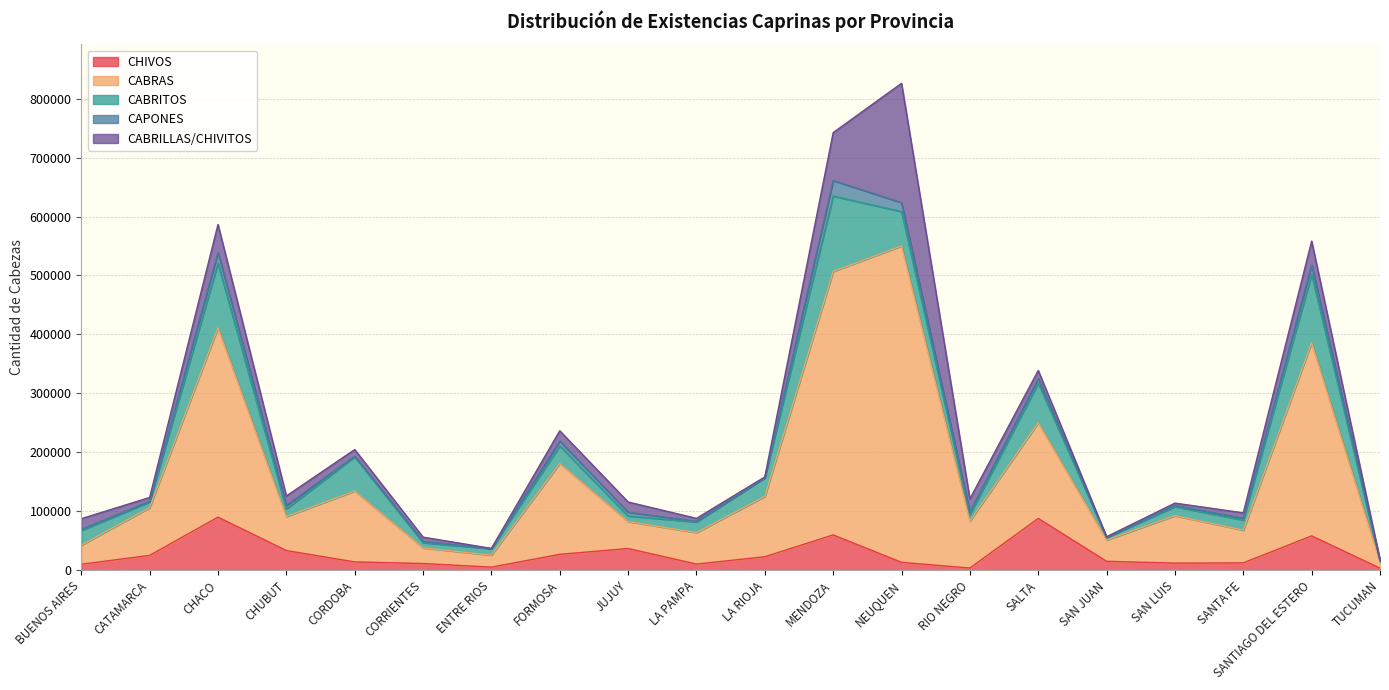

Rank the series at CATAMARCA from lowest to highest value.

CAPONES, CABRILLAS/CHIVITOS, CABRITOS, CHIVOS, CABRAS